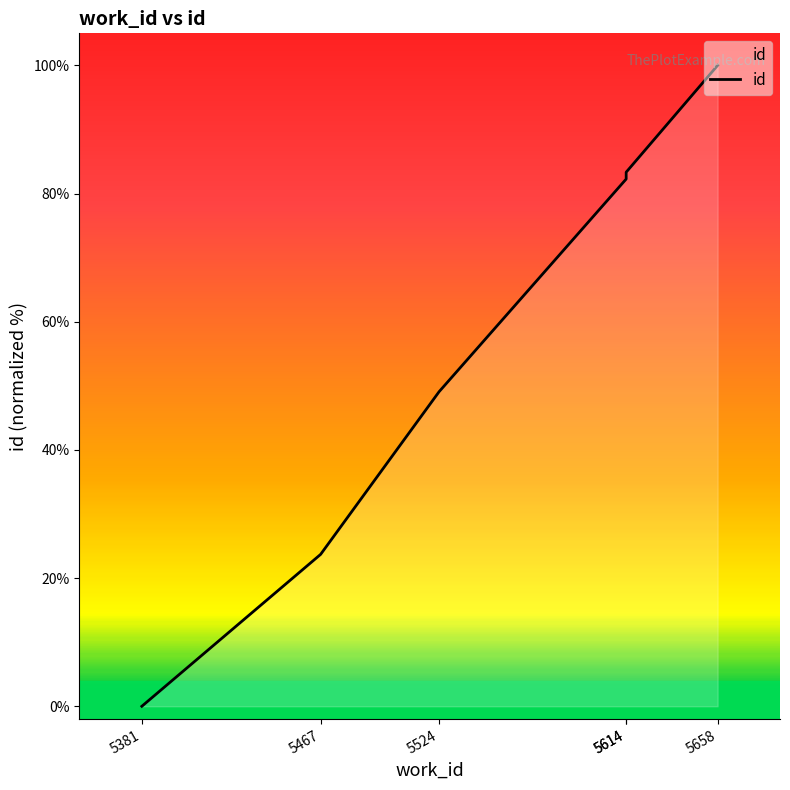

Count the number of values greater than 82.

3